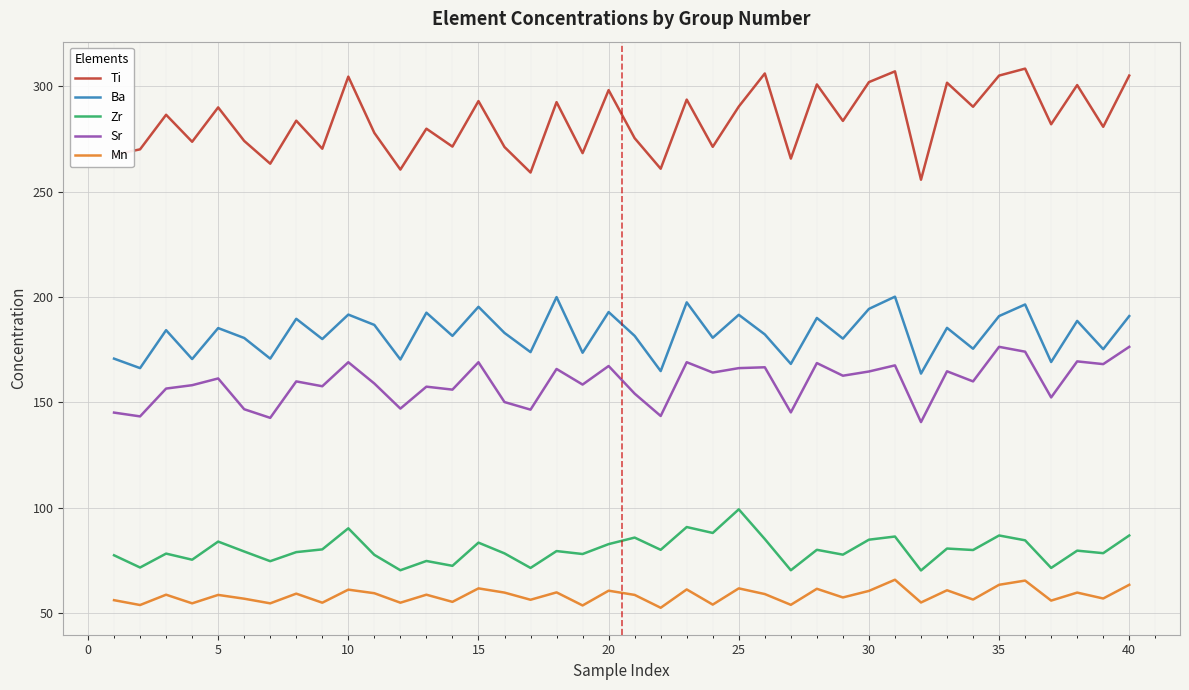

Which series has the largest range (max minus min)?

Ti